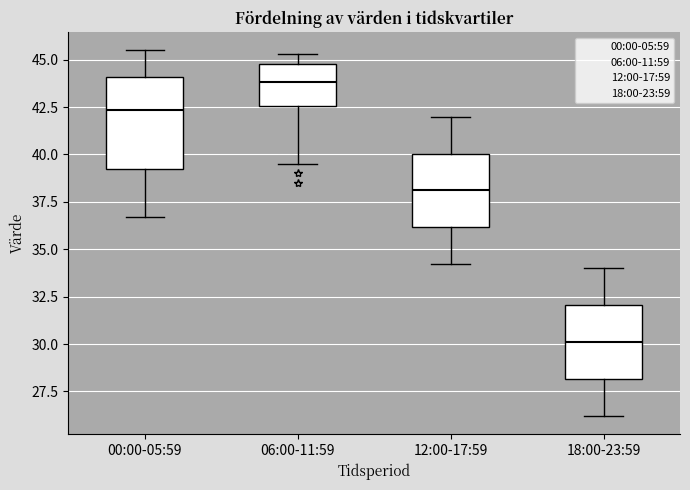

Which box's median line is the highest?

06:00-11:59